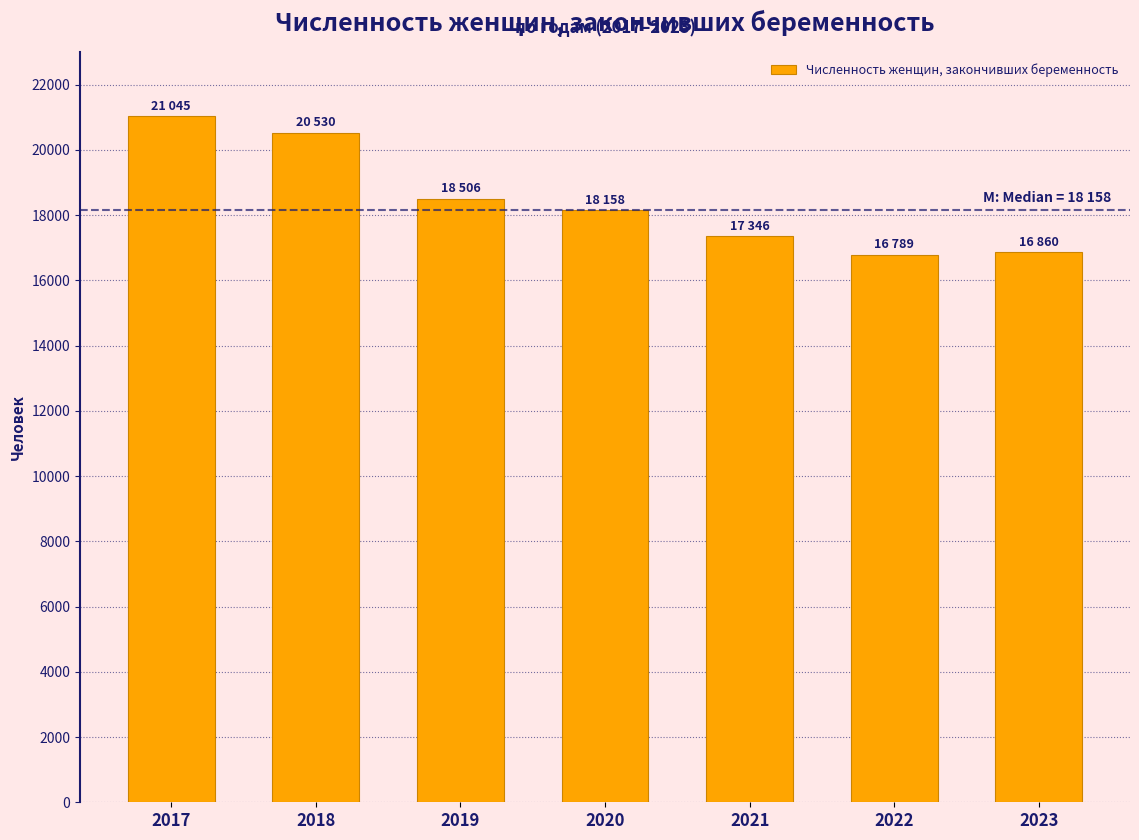

Is it true that the value at 2020 is 18158?

True